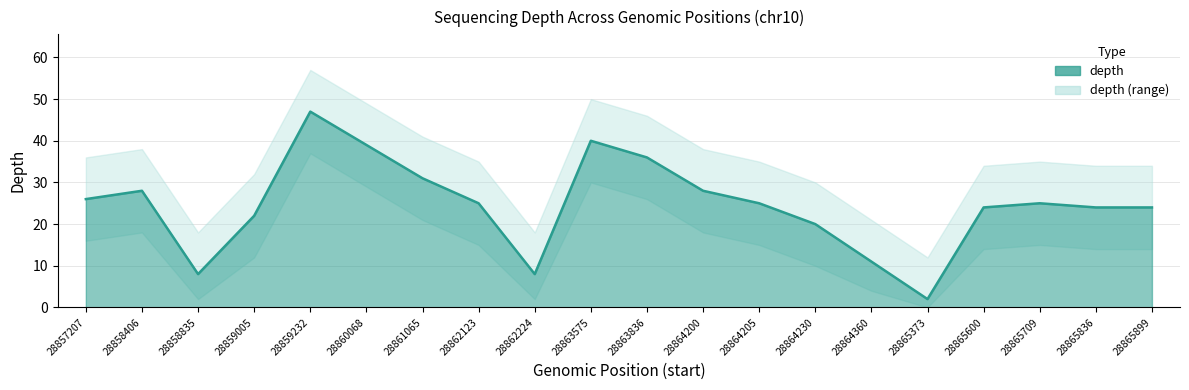

True or false: depth_upper and depth intersect in this chart.

False